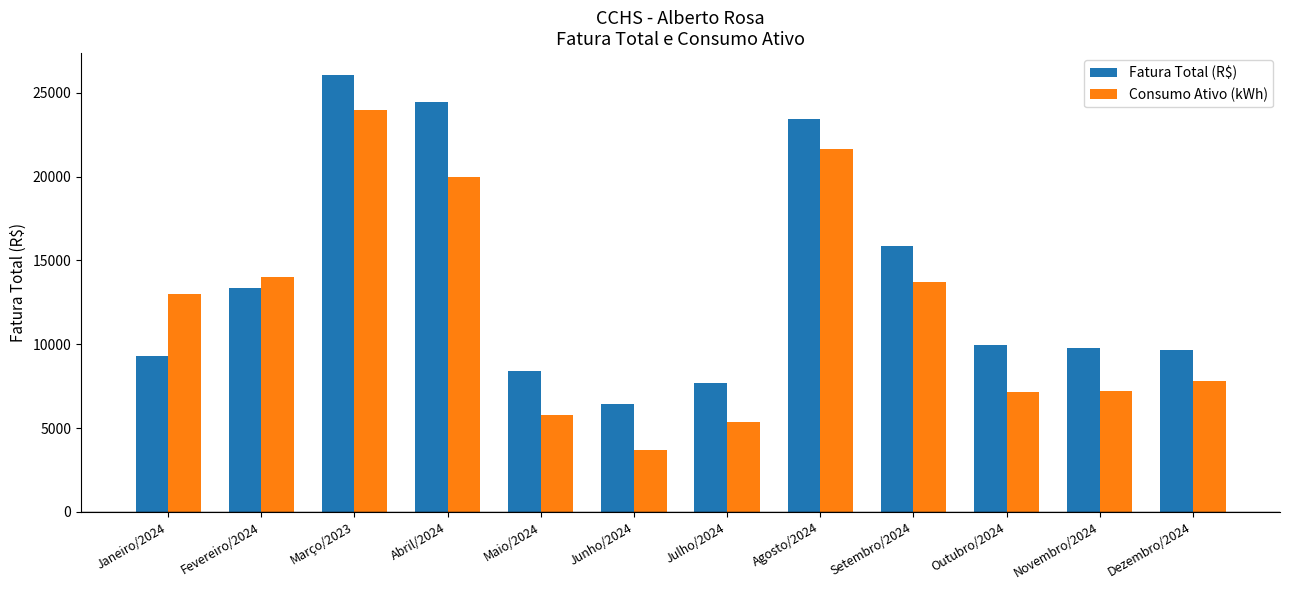

Rank the series by their average value, from highest to lowest.

Fatura Total (R$), Consumo Ativo (kWh)